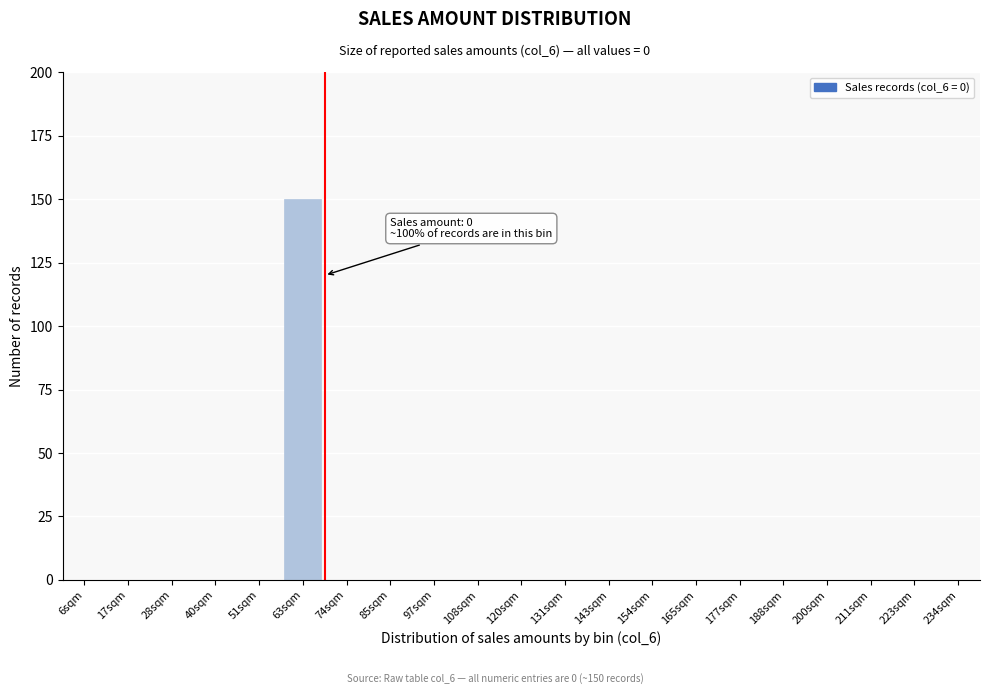

Reading left to right, list all the values displayed in this chart.

6sqm=0	17sqm=0	28sqm=0	40sqm=0	51sqm=0	63sqm=150	74sqm=0	85sqm=0	97sqm=0	108sqm=0	120sqm=0	131sqm=0	143sqm=0	154sqm=0	165sqm=0	177sqm=0	188sqm=0	200sqm=0	211sqm=0	223sqm=0	234sqm=0